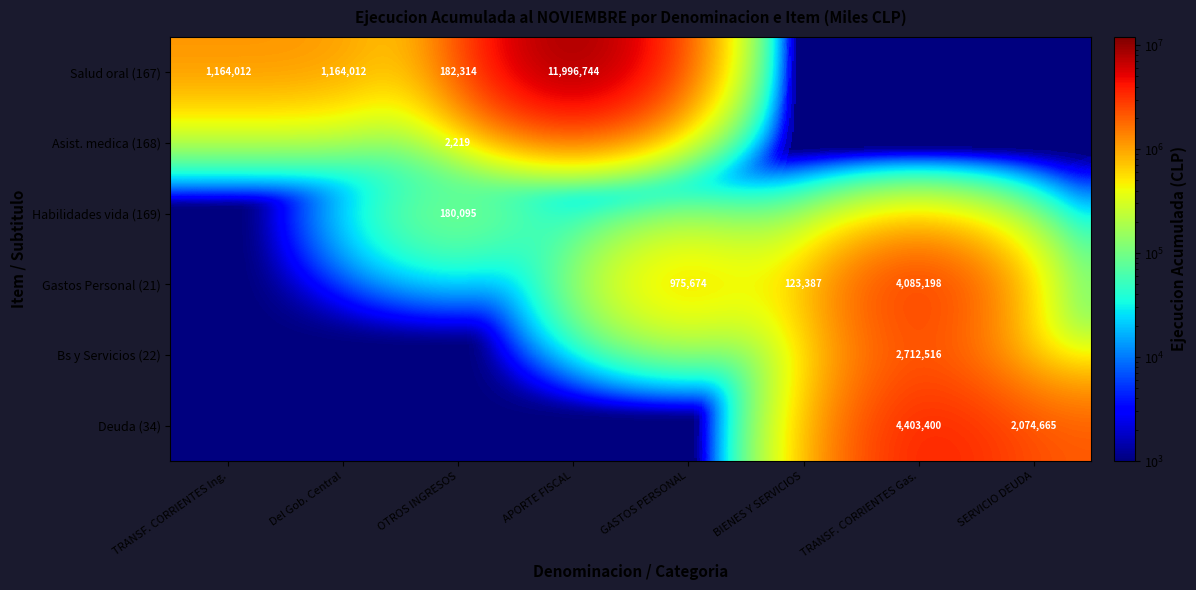

How many categories are shown in the chart?

8